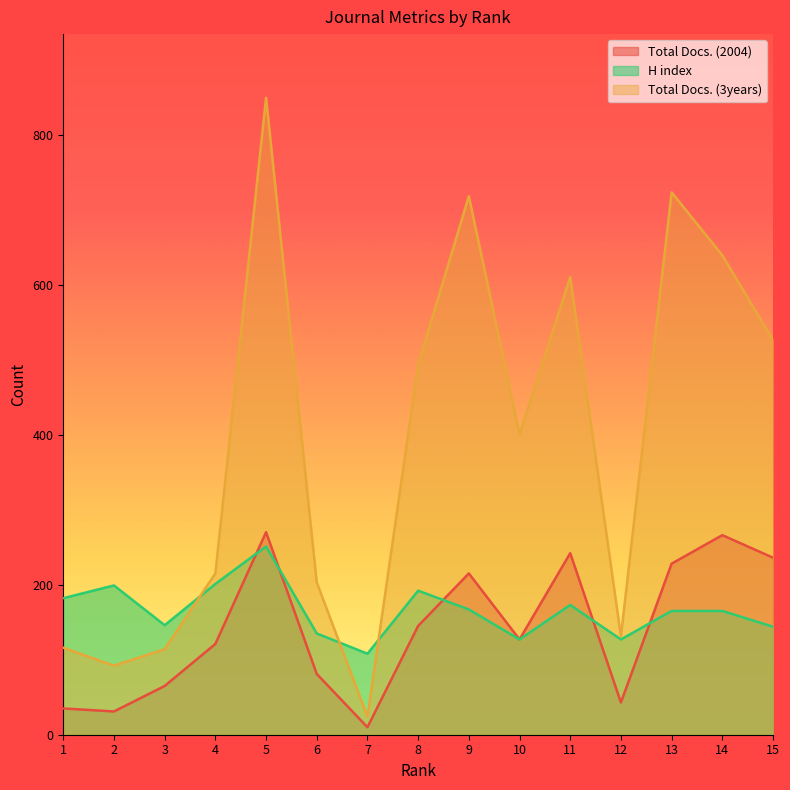

At 10, list the series in order from smallest to largest.

Total Docs. (2004), H index, Total Docs. (3years)